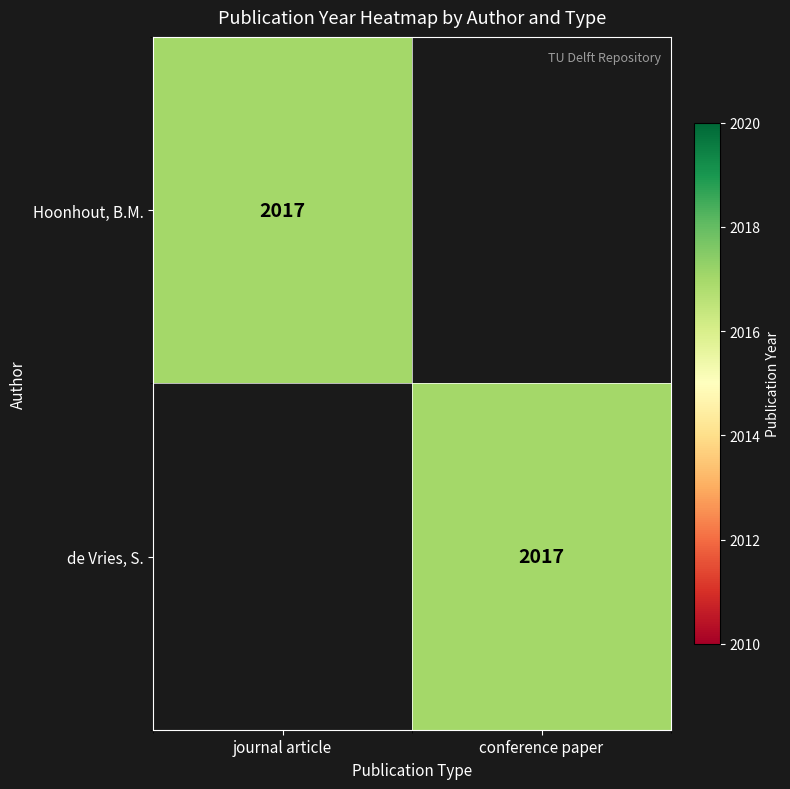

Is it true that Hoonhout, B.M. equals 445 at journal article?

False